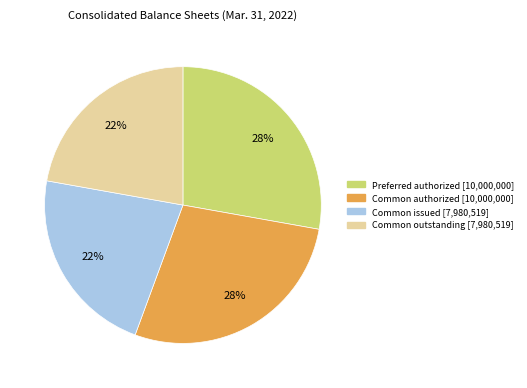

To the nearest percent, what is the average slice percentage?

25%